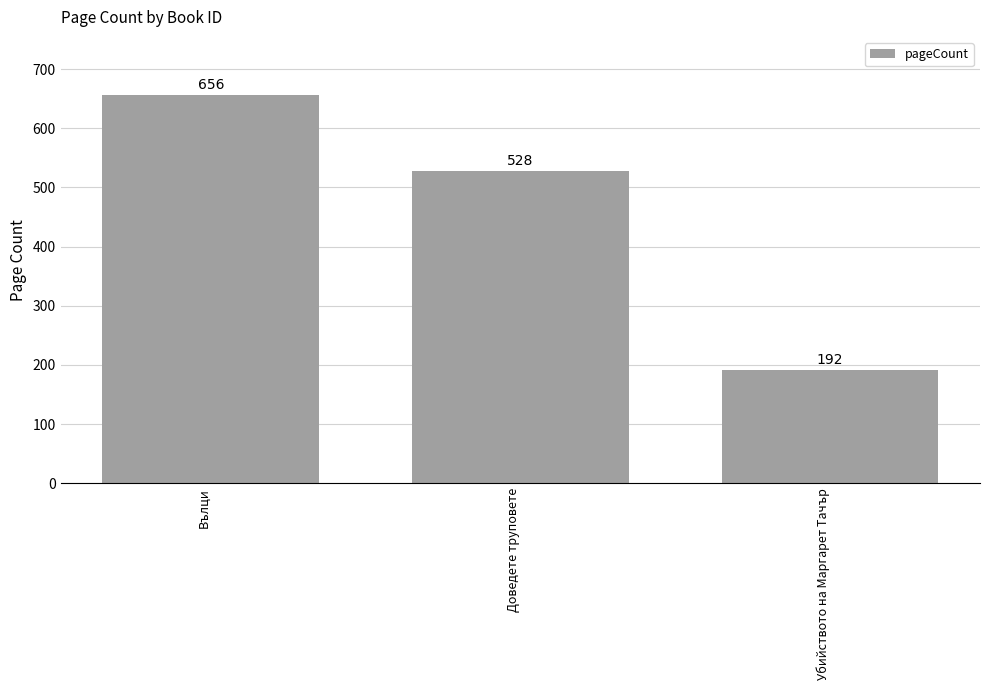

How many bars are there in total?

3